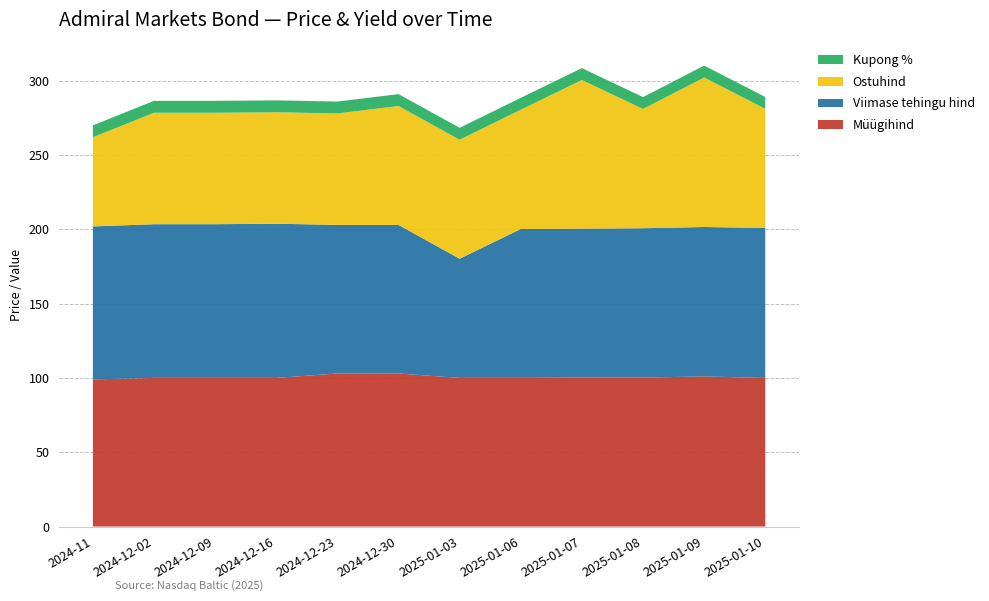

Reading right to left, extract all data points from this chart.

Müügihind: 100.0	101.0	100.2	100.2	100.0	100.0	103.0	103.0	100.0	100.0	100.0	99.0
Viimase tehingu hind: 101.0	100.6	100.5	100.2	100.2	80.2	100.0	100.0	103.8	103.4	103.4	103.0
Ostuhind: 80.1	100.6	80.2	100.0	80.2	80.1	80.0	75.0	75.0	75.0	75.0	60.0
Kupong %: 8.0	8.0	8.0	8.0	8.0	8.0	8.0	8.0	8.0	8.0	8.0	8.0